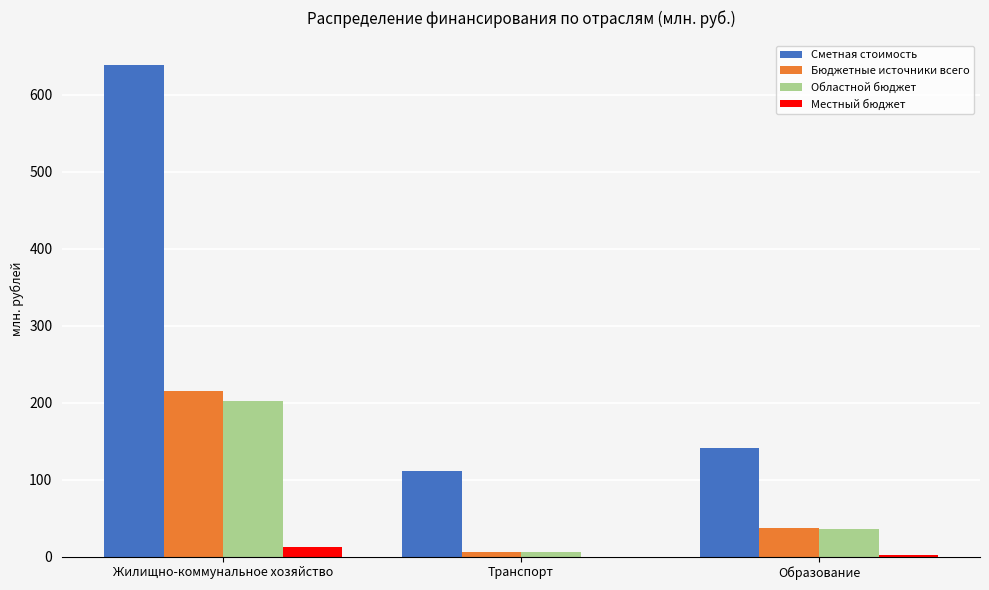

What is the total value across all series at Образование?

216.6